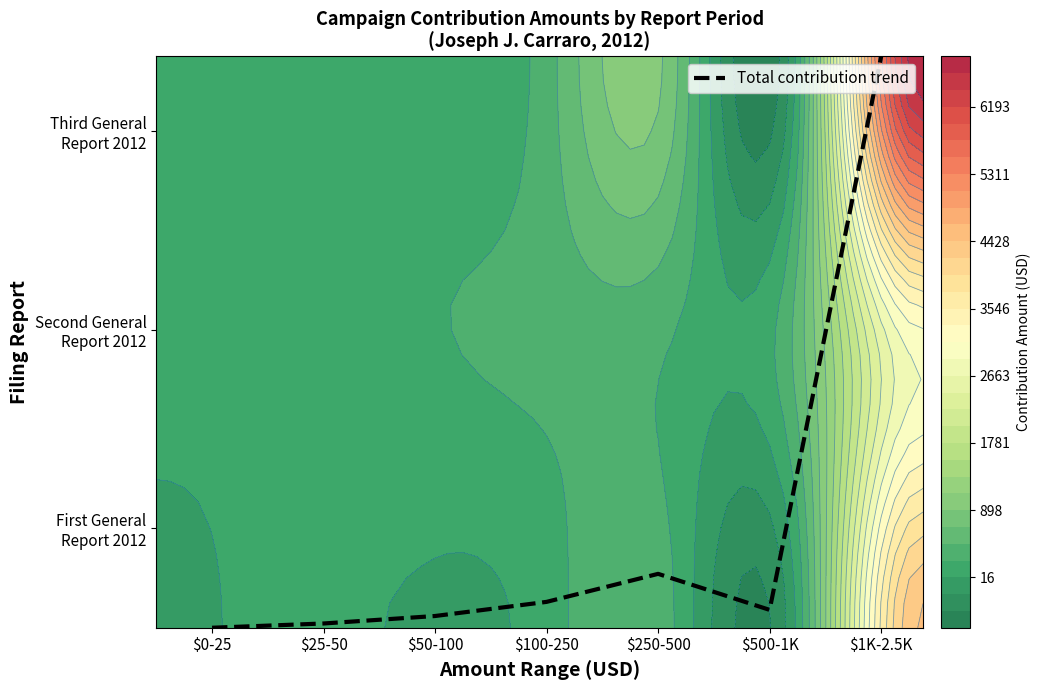

List the labels in order of value, smallest first.

$0-25, $25-50, $50-100, $500-1K, $100-250, $250-500, $1K-2.5K